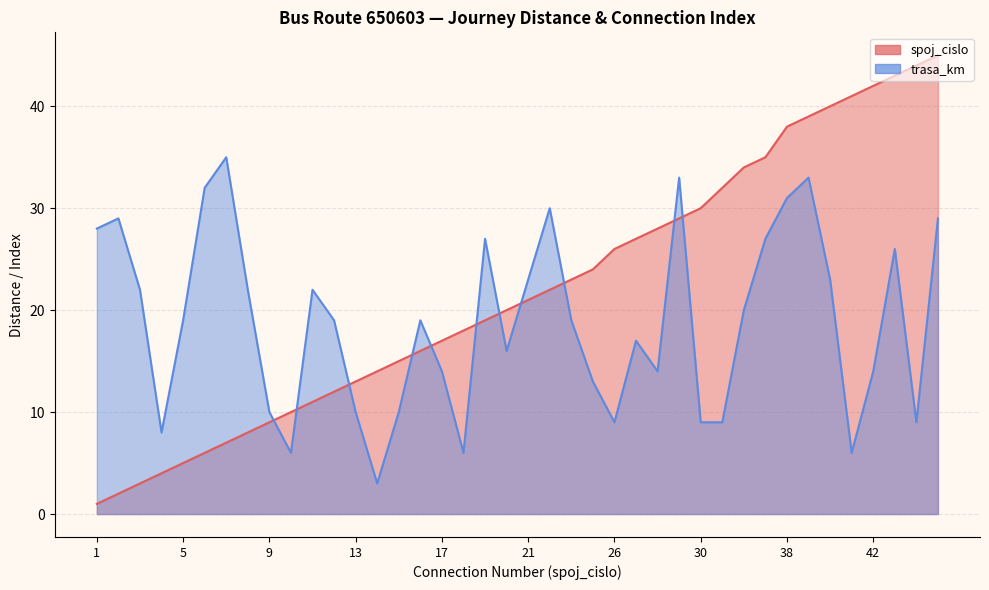

What is the sum of all spoj_cislo values?

873